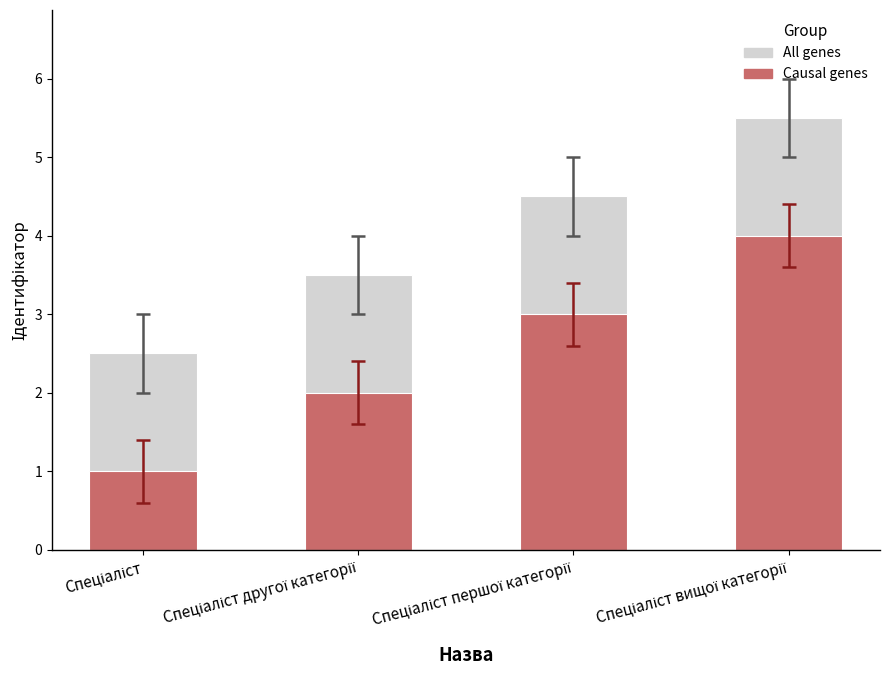

What is the maximum value shown in the chart?

5.5